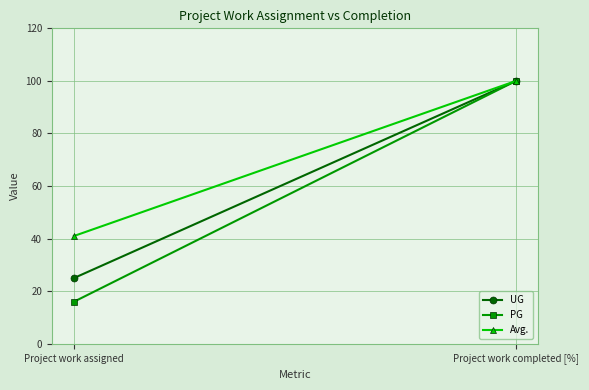

What is the difference between the UG values at Project work completed [%] and Project work assigned?

75